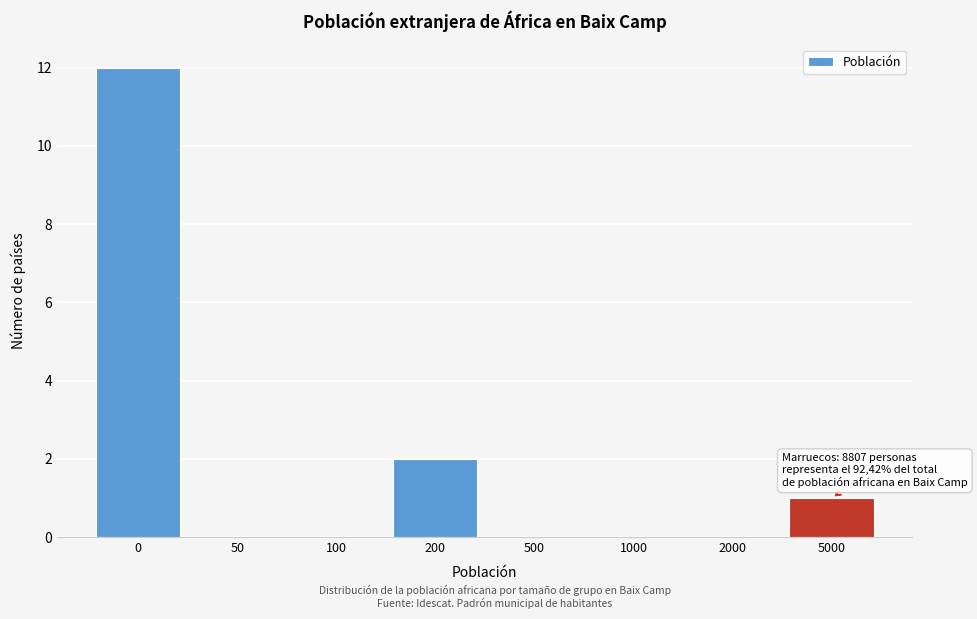

Reading left to right, list all the values displayed in this chart.

0=12	50=0	100=0	200=2	500=0	1000=0	2000=0	5000=1